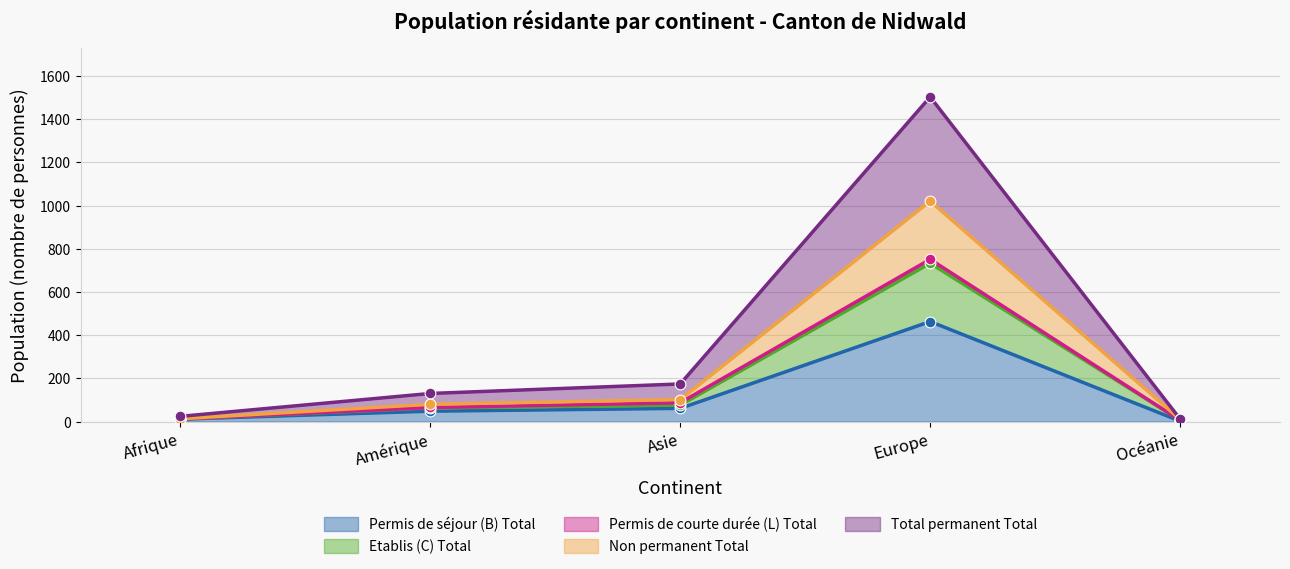

Is the value of Total permanent Total at Afrique greater than the value of Permis de séjour (B) Total at Amérique?

No